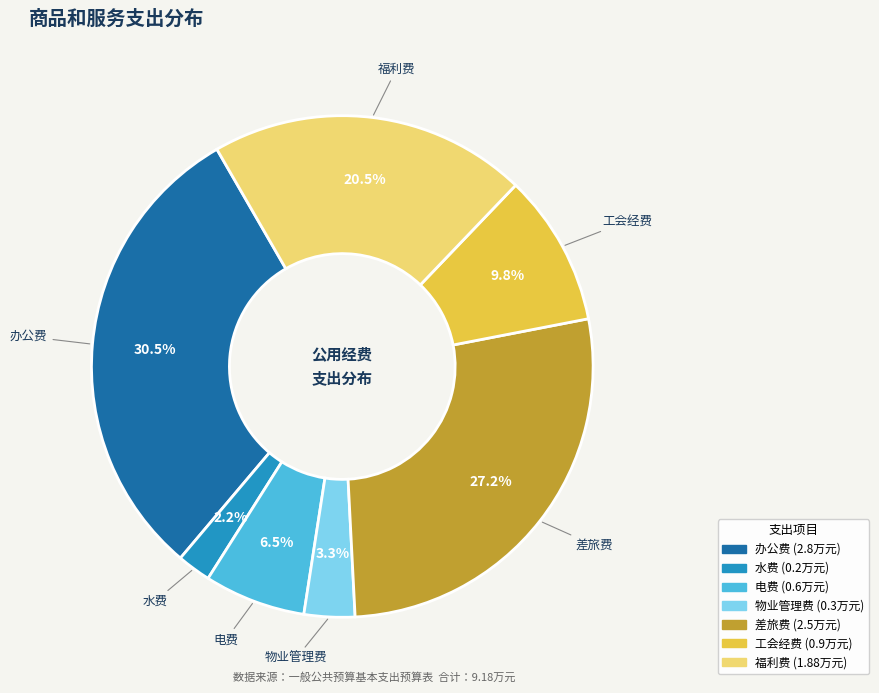

Between 工会经费 and 差旅费, which is larger?

差旅费